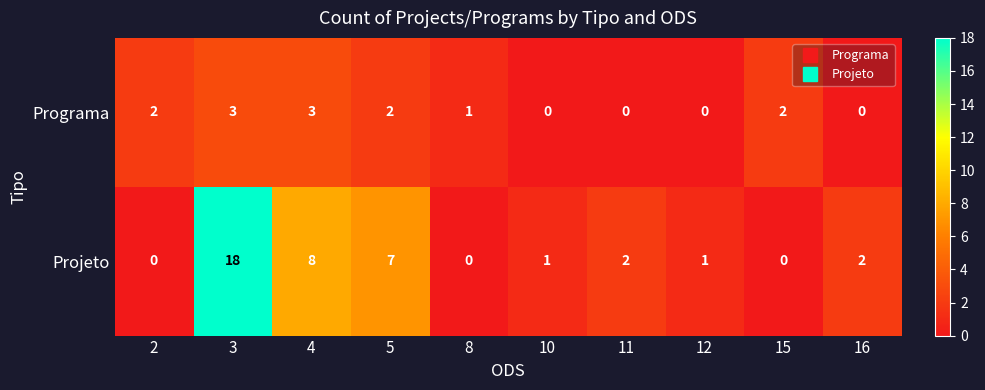

Is it true that Projeto equals 1 at 10?

True